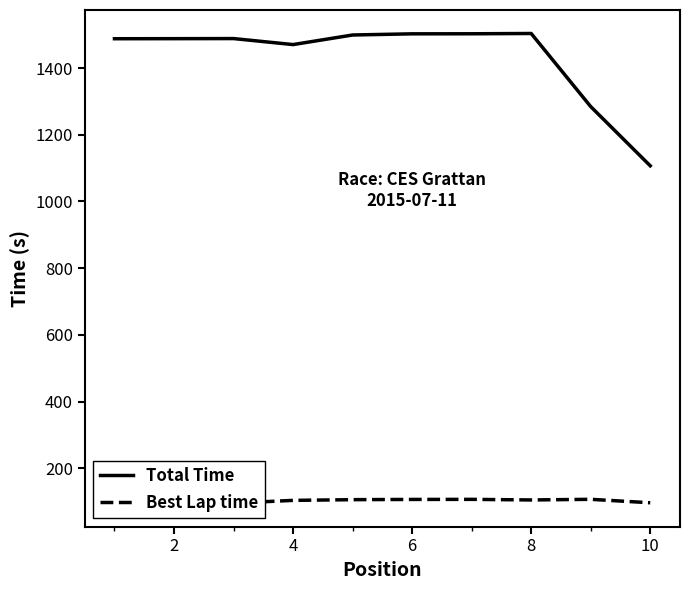

What is the difference between the maximum and second lowest values in the Best Lap time series?

11.5